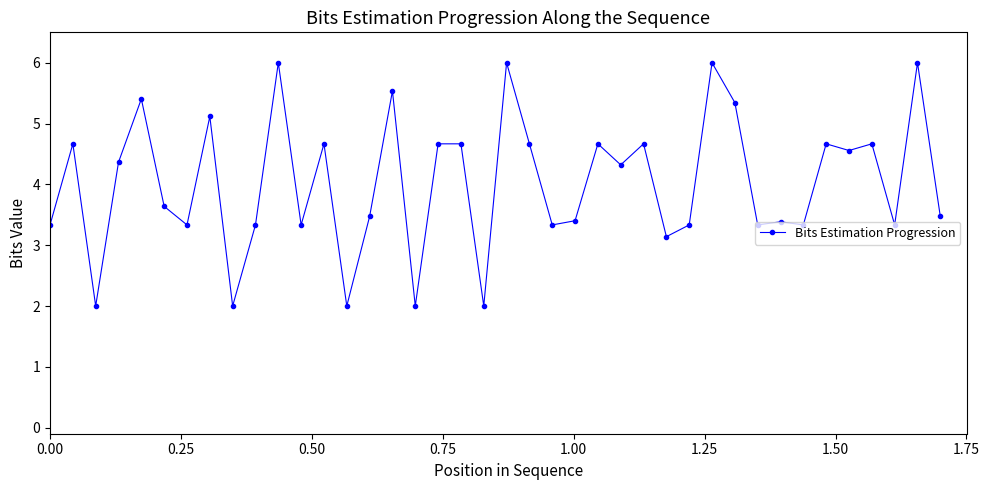

How many series are shown in this chart?

1